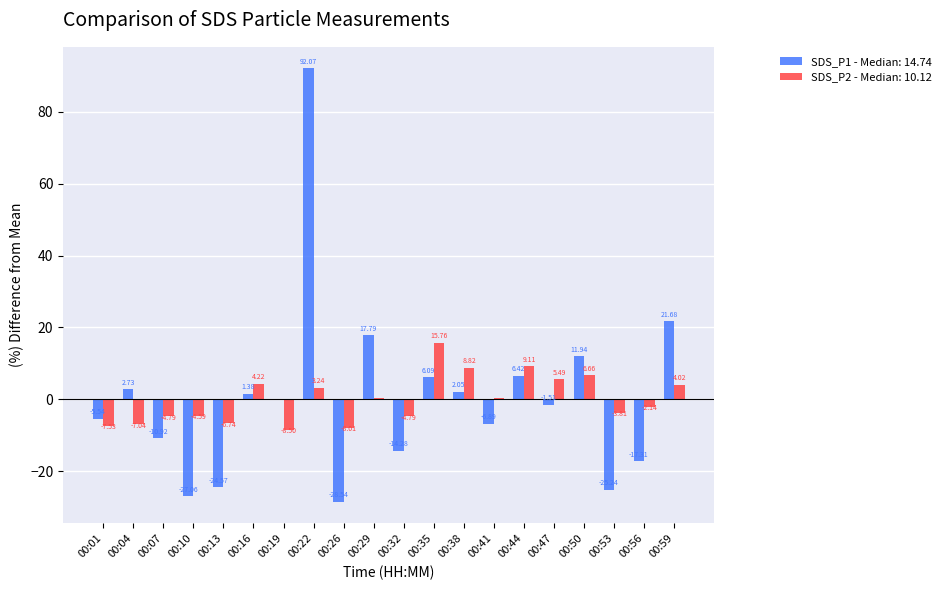

Which series changed the most between 00:01 and 00:10?

SDS_P1 - Median: 14.74